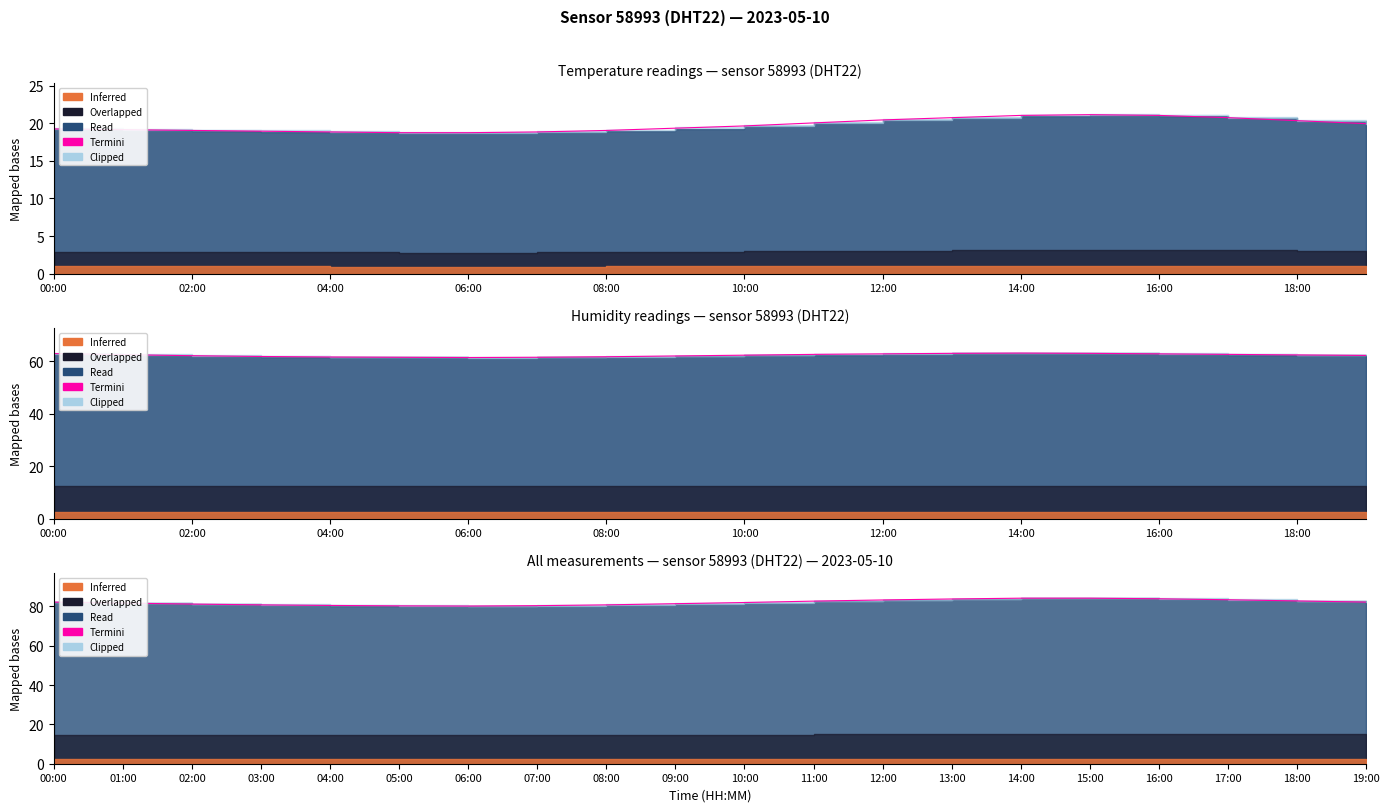

How many data points are less than 82?

10